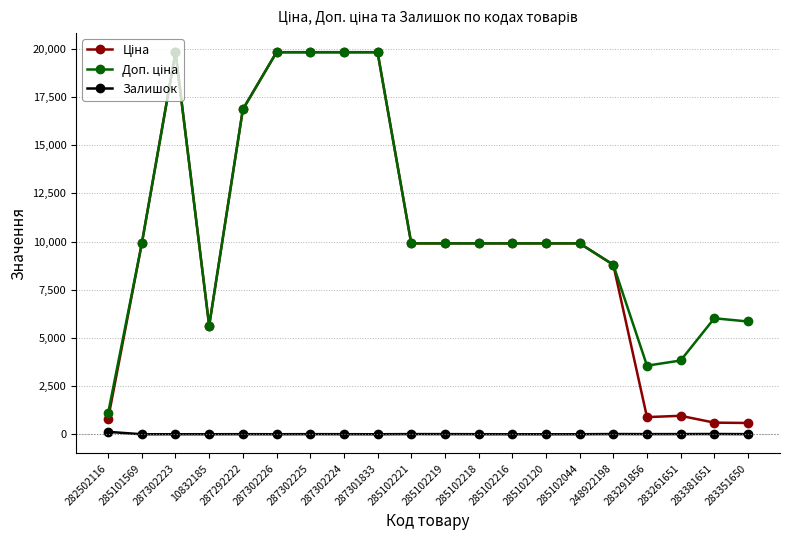

What is the maximum value shown in the chart?

19831.1